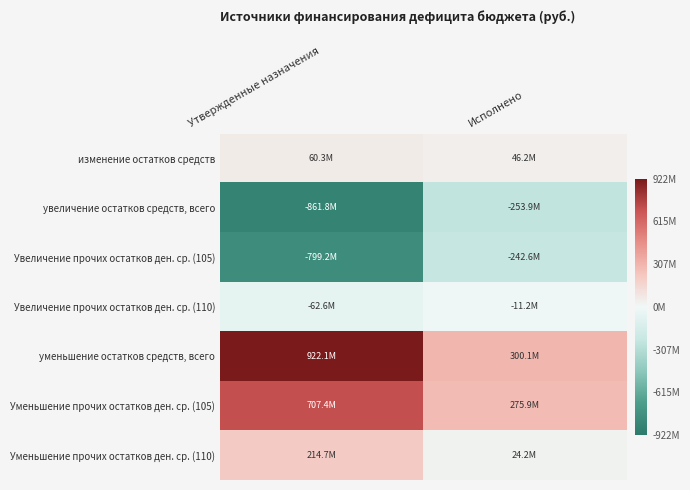

List the series in order of their peak value, highest first.

уменьшение остатков средств, всего, Уменьшение прочих остатков ден. ср. (105), Уменьшение прочих остатков ден. ср. (110), изменение остатков средств, Увеличение прочих остатков ден. ср. (110), Увеличение прочих остатков ден. ср. (105), увеличение остатков средств, всего